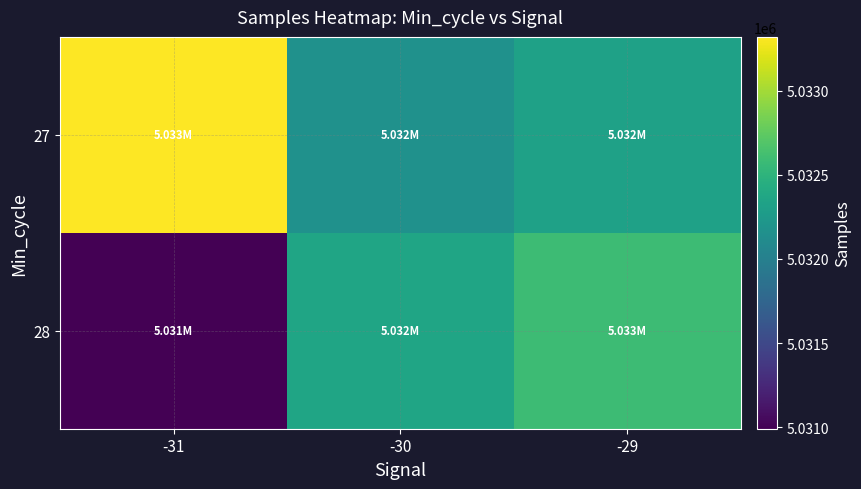

Reading left to right, list all the values displayed in this chart.

27: -31=5033318.5	-30=5032167.4	-29=5032323.6
28: -31=5030991.4	-30=5032362.1	-29=5032587.8